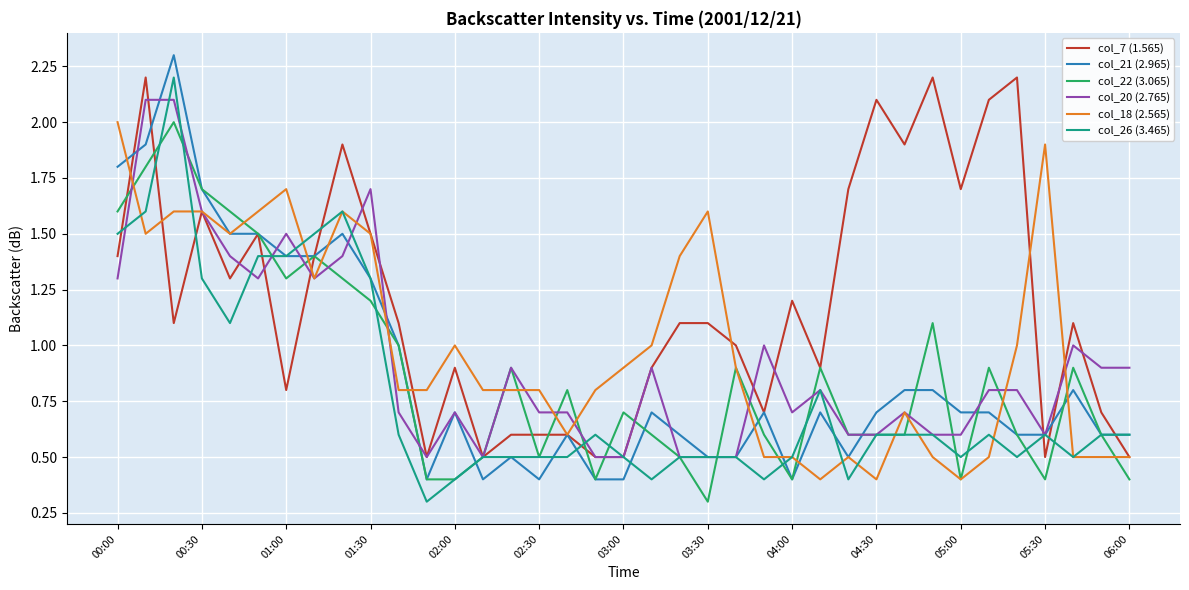

What is the minimum value shown in the chart?

0.3